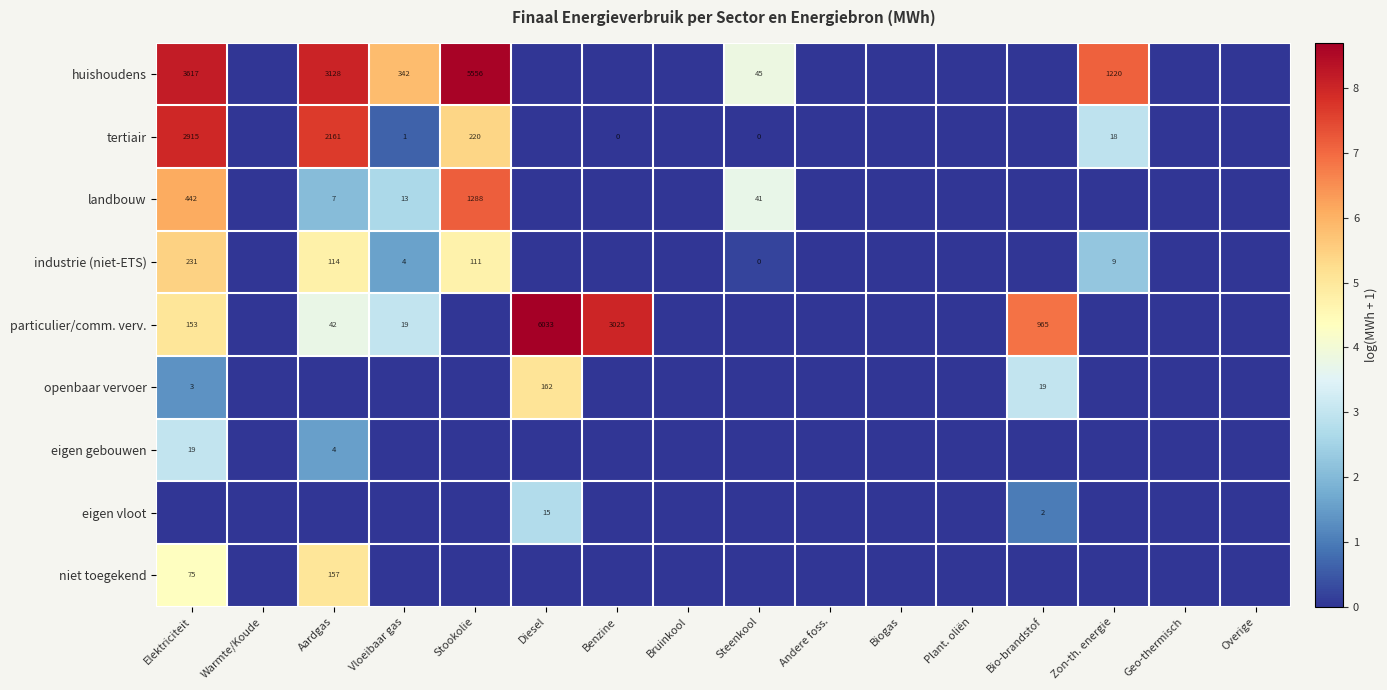

Is it true that industrie (niet-ETS) equals 15 at Zon-th. energie?

False